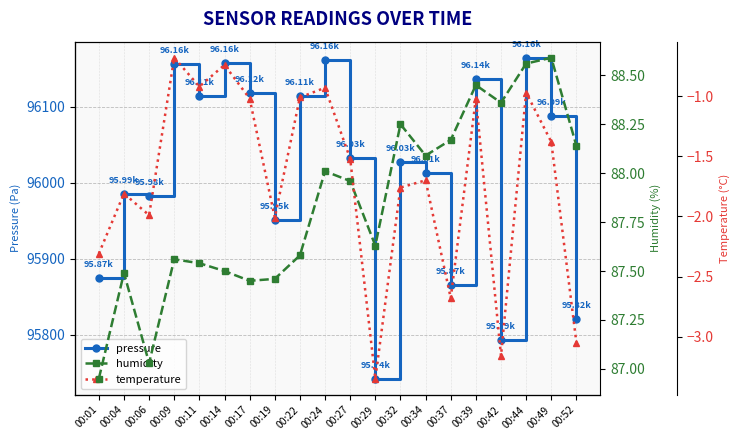

Count the number of data series in this chart.

3